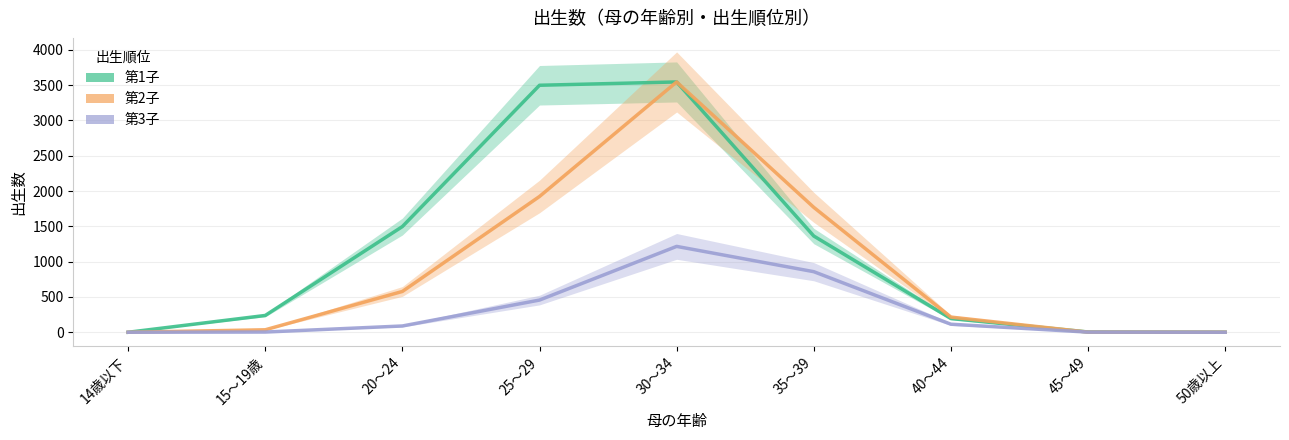

Does the chart display data point markers on the line(s)?

No